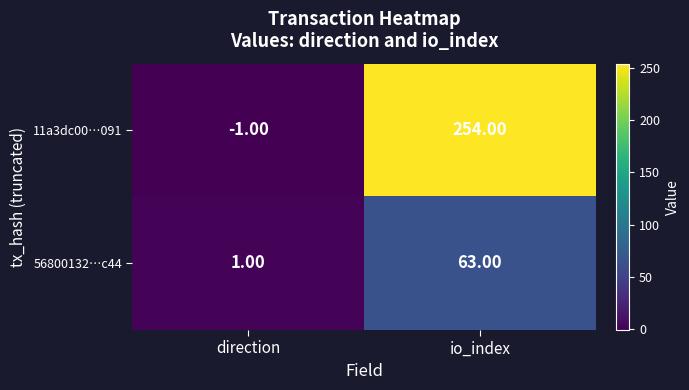

Which series has the largest range (max minus min)?

11a3dc00…091